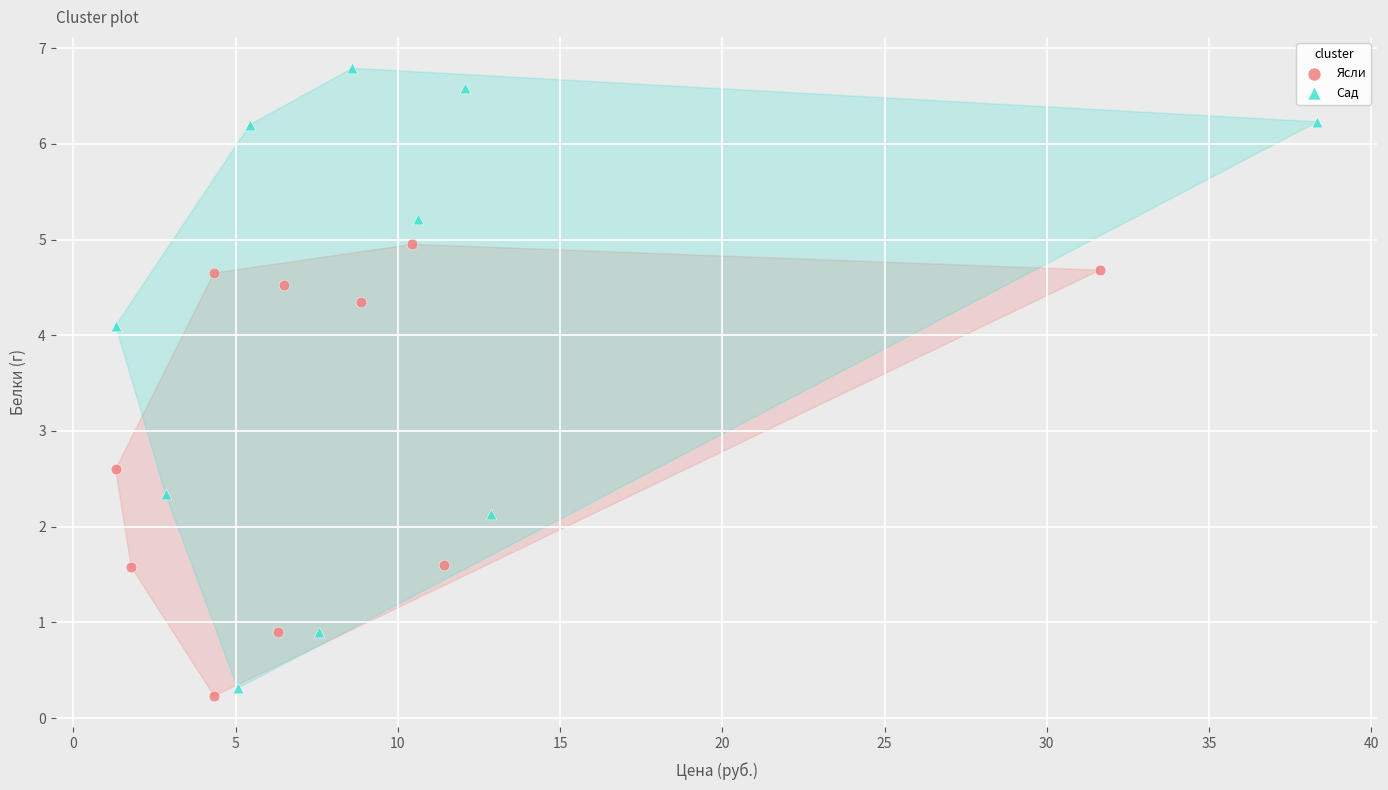

Which series has the largest Y range (max minus min)?

Сад